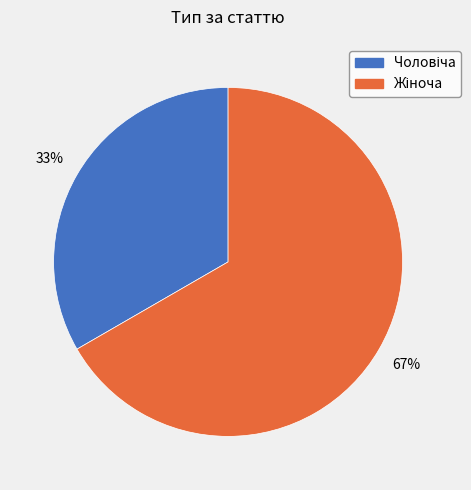

To the nearest percent, what is the average slice percentage?

50%